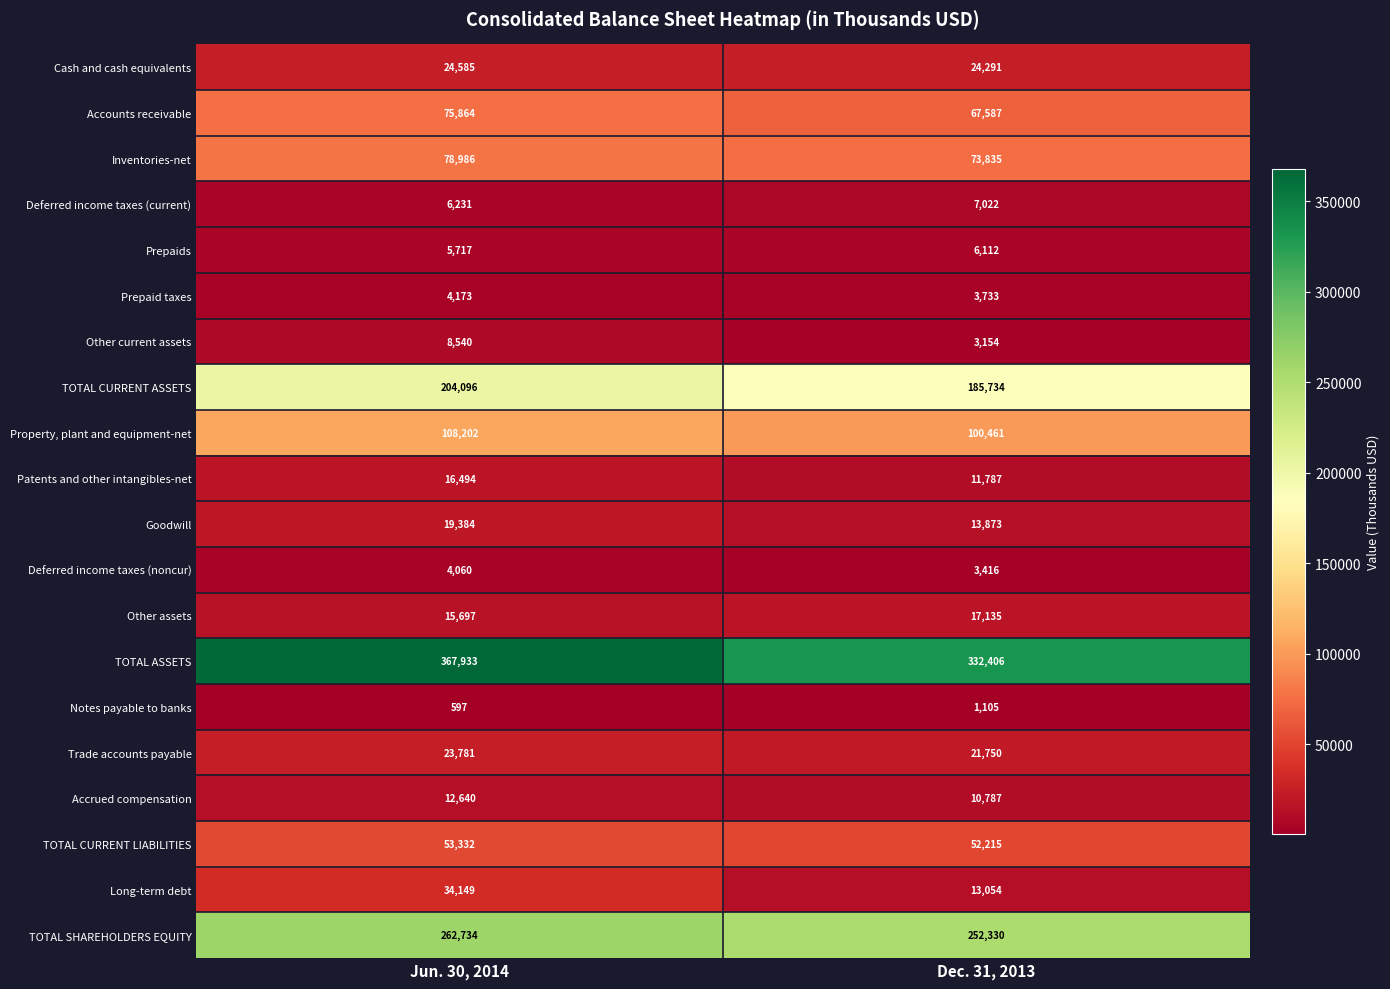

Where is TOTAL CURRENT LIABILITIES nearest to the value 52773?

Dec. 31, 2013